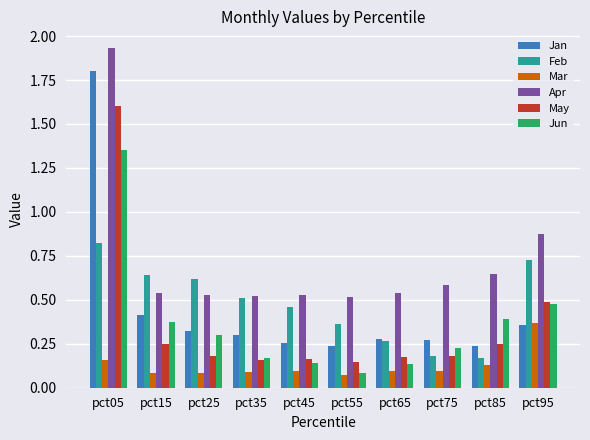

Which series has the largest range (max minus min)?

Jan